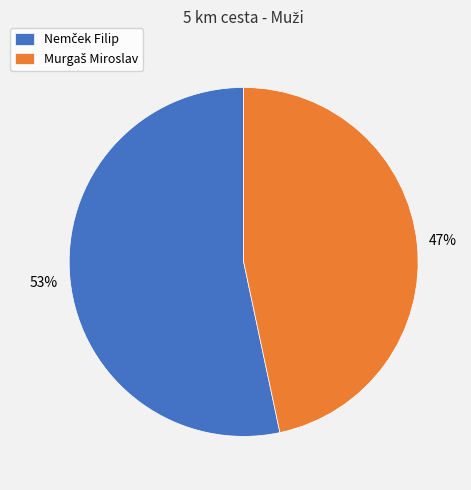

Does any single category account for the majority?

Yes